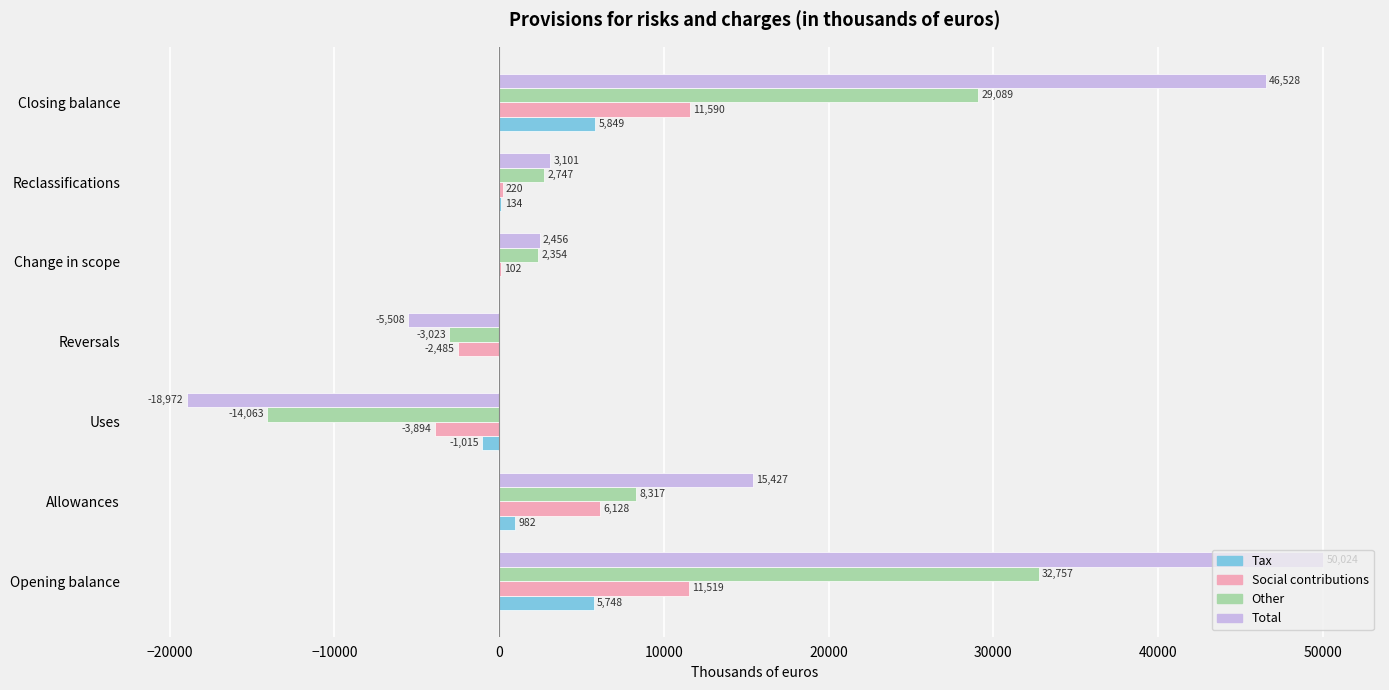

Read the Social contributions value at Uses.

-3894